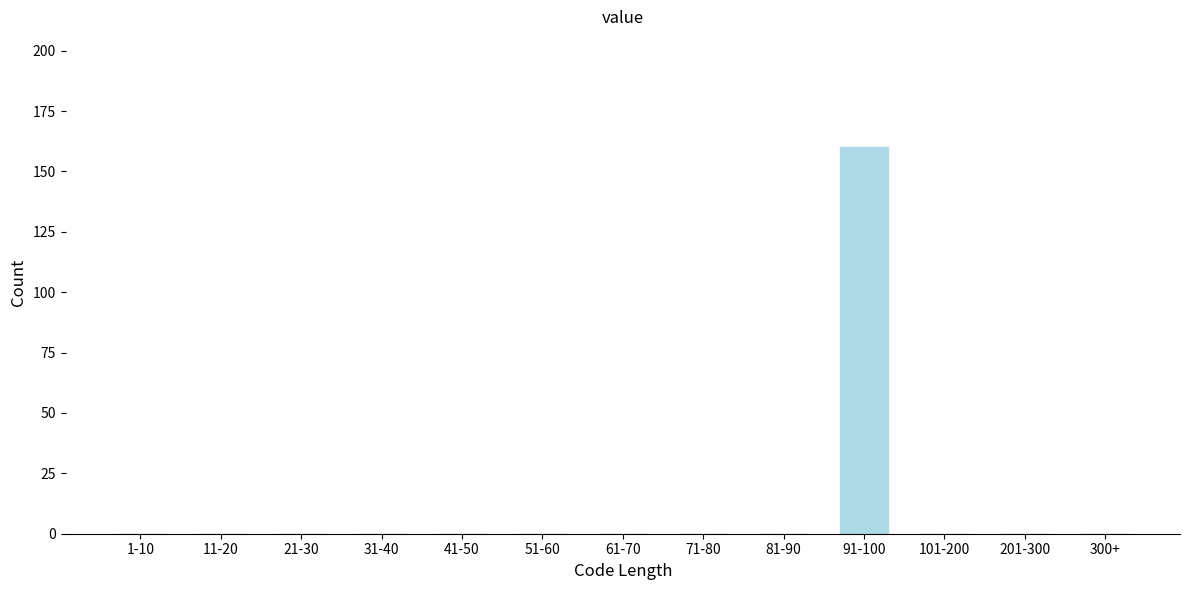

Reading left to right, list all the values displayed in this chart.

1-10=0	11-20=0	21-30=0	31-40=0	41-50=0	51-60=0	61-70=0	71-80=0	81-90=0	91-100=160	101-200=0	201-300=0	300+=0